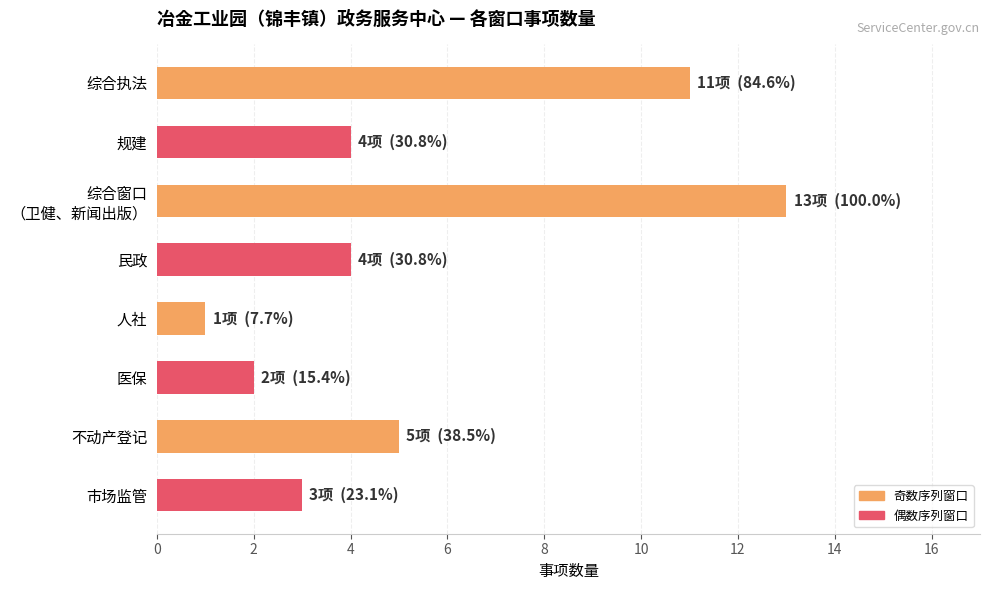

Reading top to bottom, extract all data points from this chart.

11	4	13	4	1	2	5	3